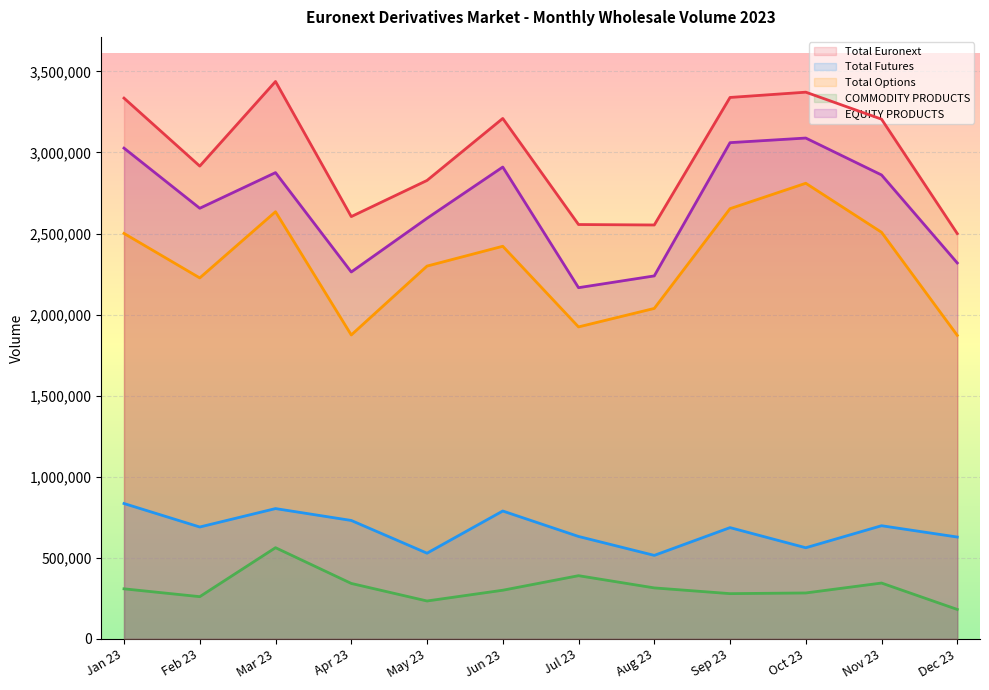

How many lines are shown in the chart?

5